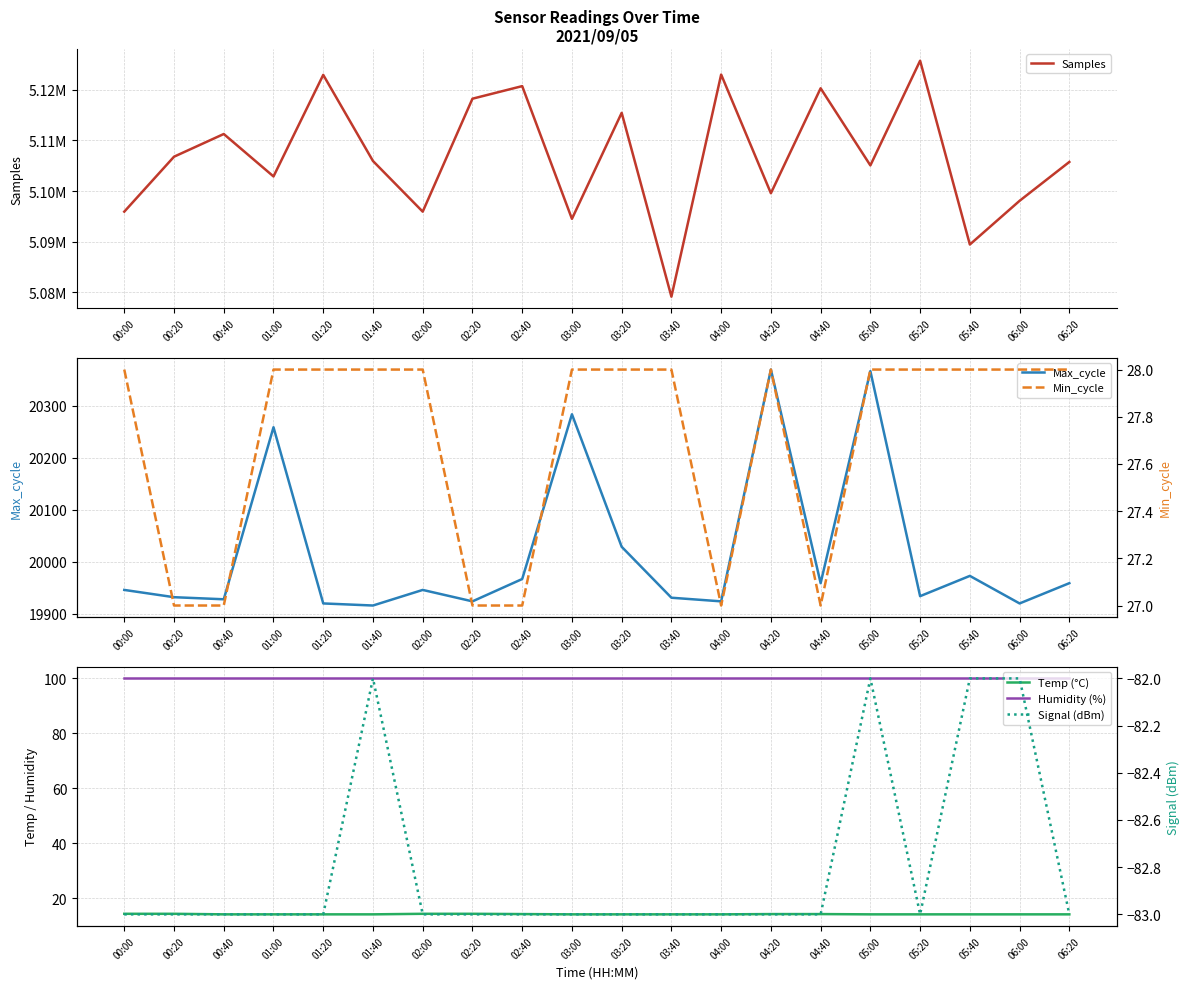

Is the value of Samples at 04:20 greater than the value of Max_cycle at 06:00?

Yes